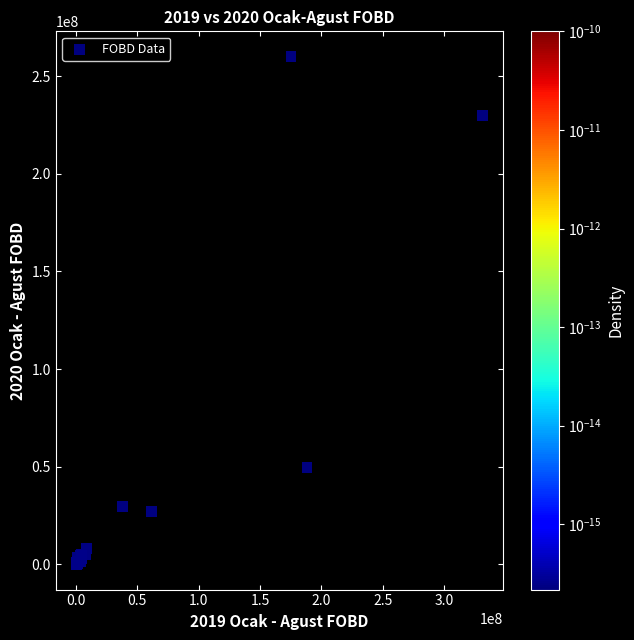

What Y value in the scatter plot is closest to 129986075?

49405785.7